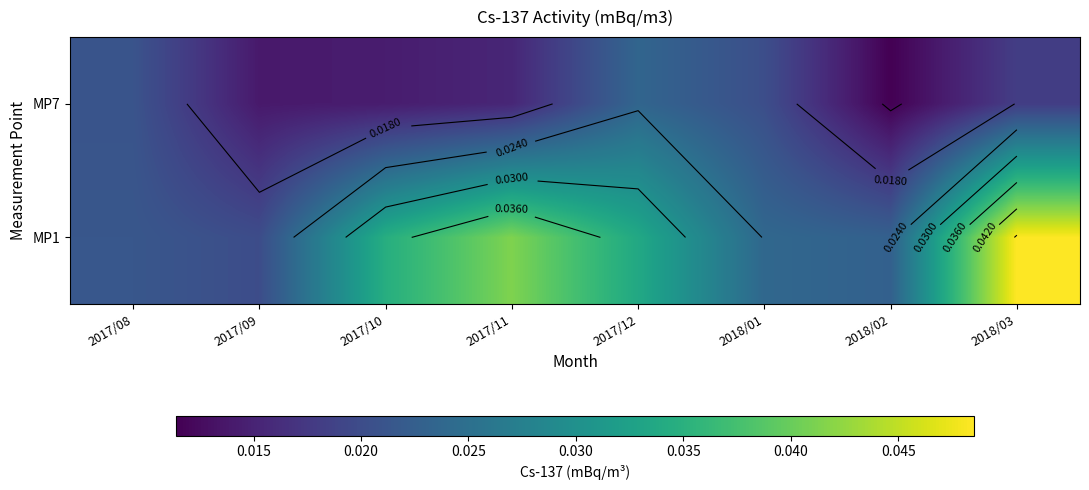

Which series has the largest total across all categories?

MP1